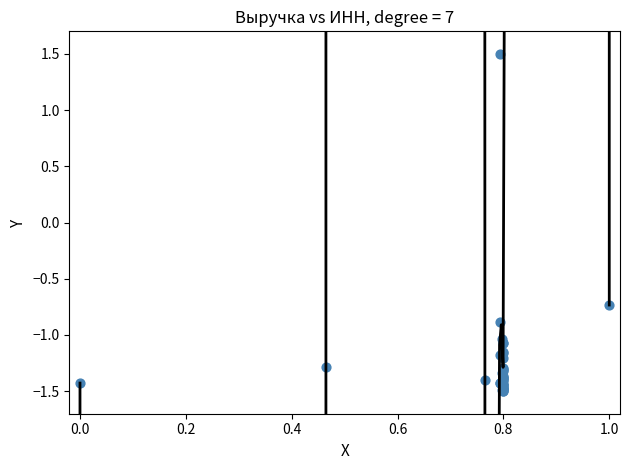

What Y value in the scatter plot is closest to 0?

-0.7